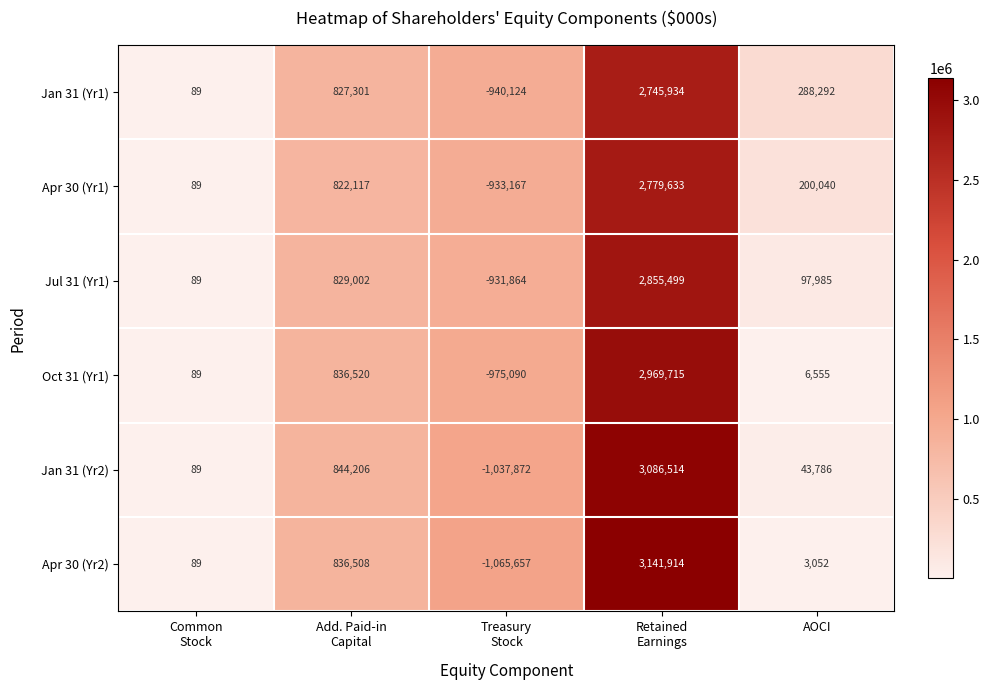

How many series are shown in this chart?

6